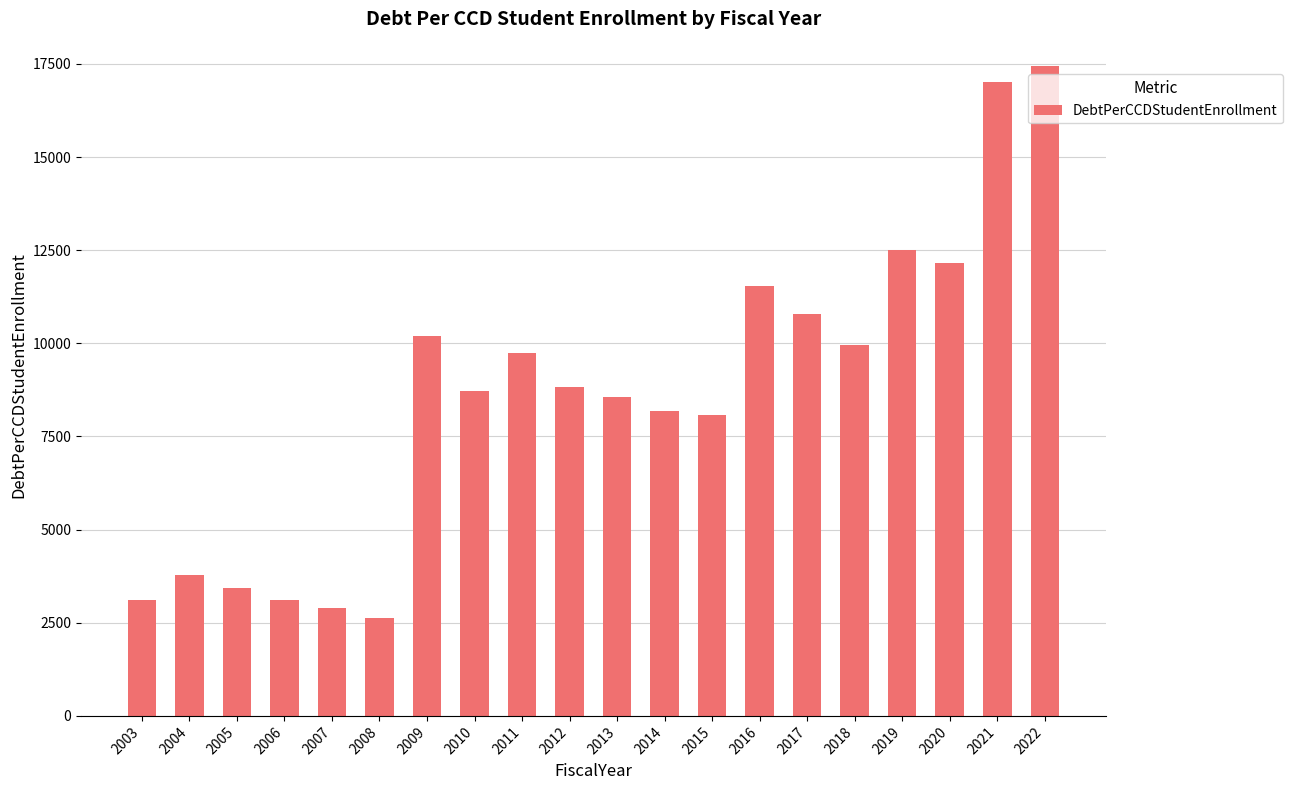

What is the change in value from 2004 to 2013?

+4772.1